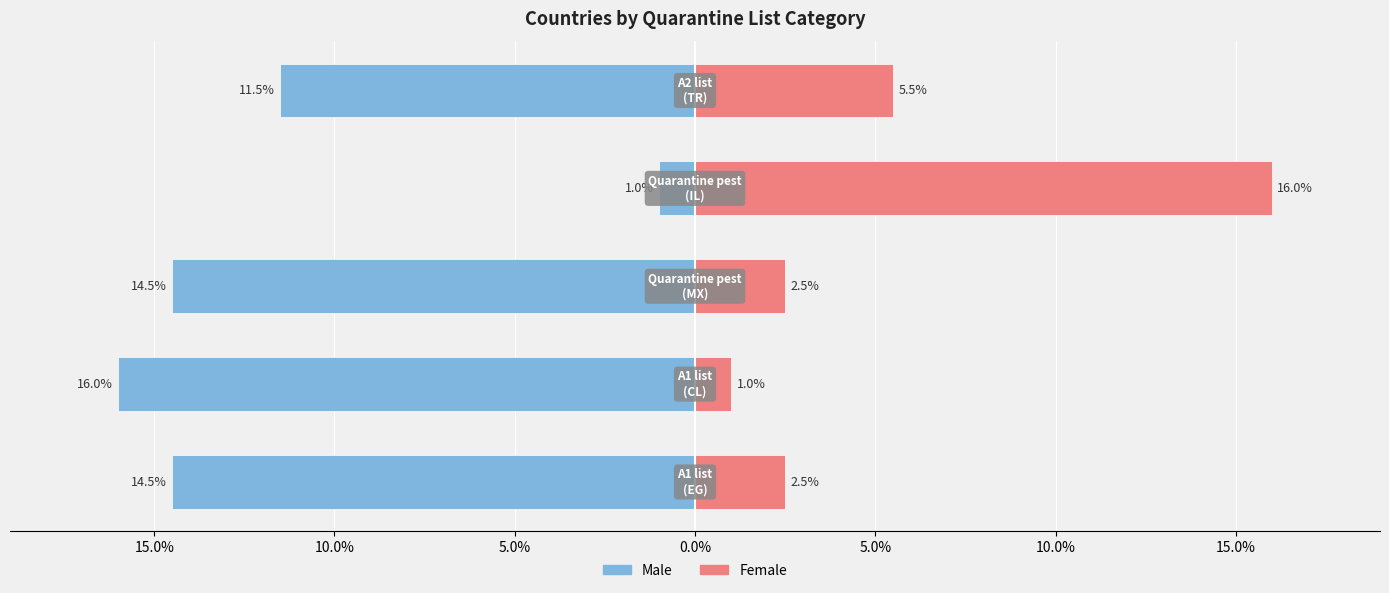

What are all the series names shown in the legend?

Male, Female